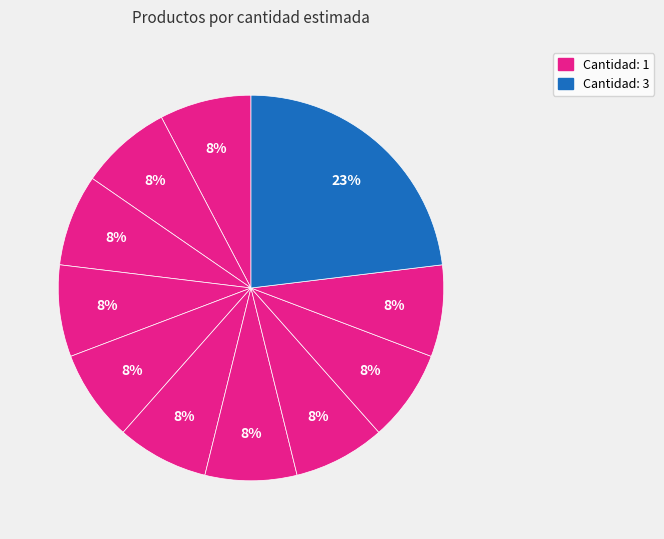

To the nearest percent, what is the difference between the largest and smallest slice percentages?

15%